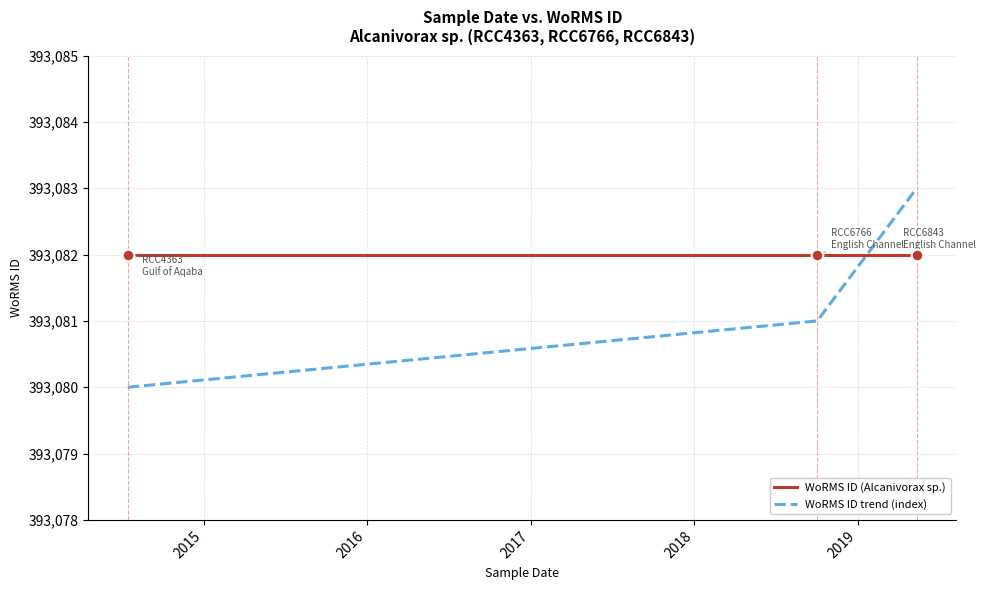

Which series has the largest total across all categories?

WoRMS ID (Alcanivorax sp.)